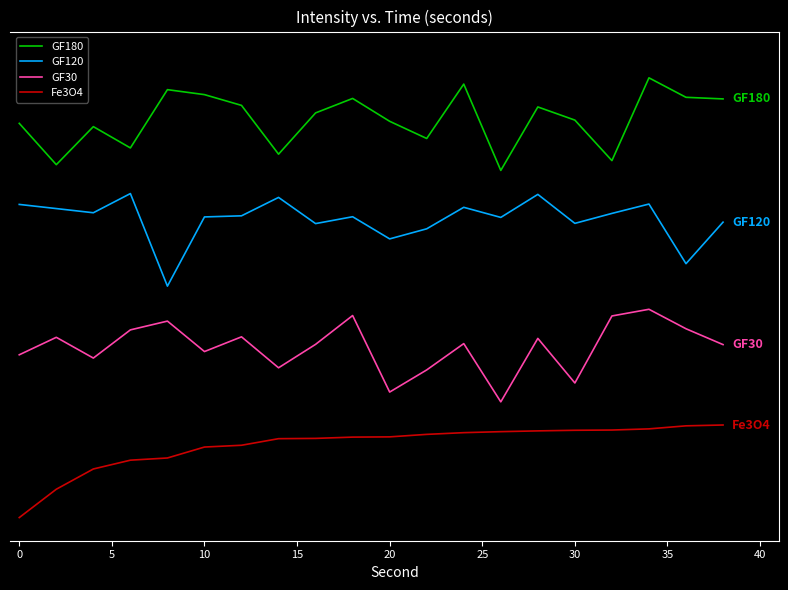

True or false: GF30 and GF120 cross at least once.

False